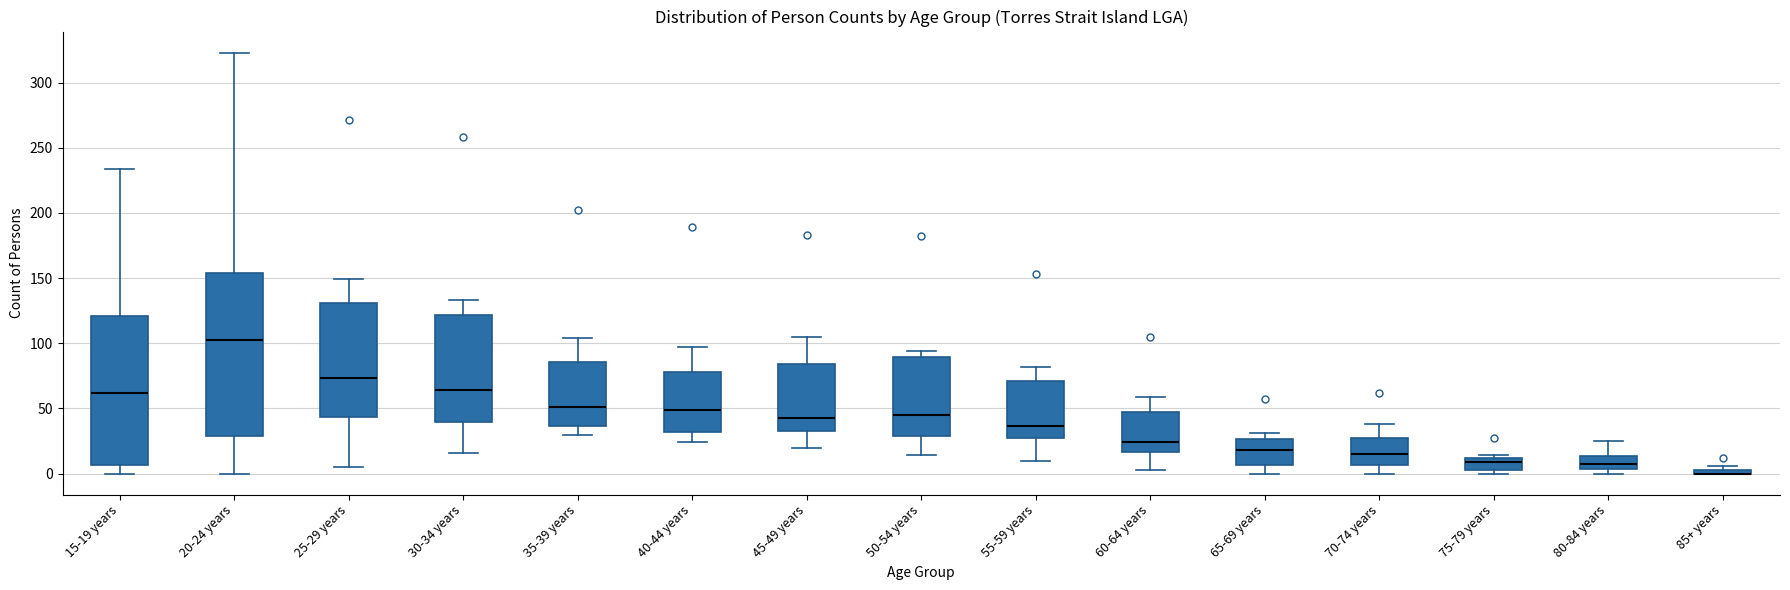

Which box is the tallest, from its lower edge to its upper edge?

20-24 years